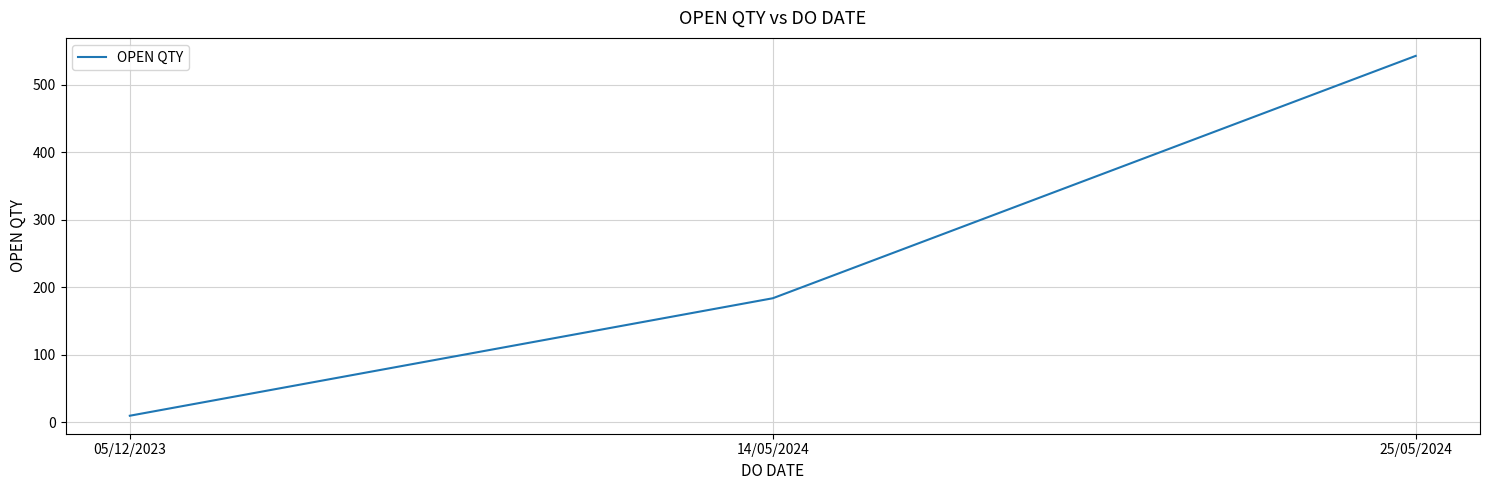

The chart shows a value of 543 at 25/05/2024. True or false?

True